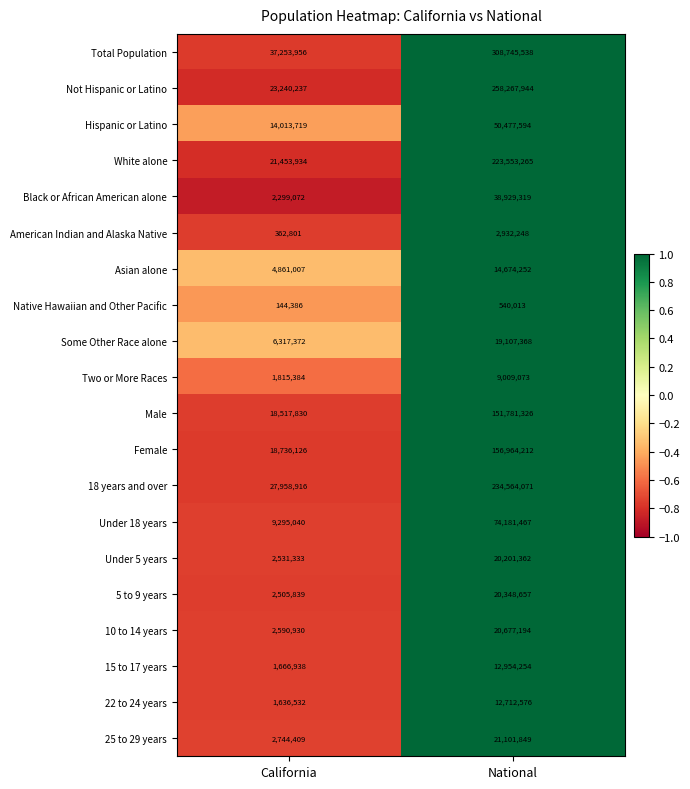

At which category does the chart reach its peak across all series?

National